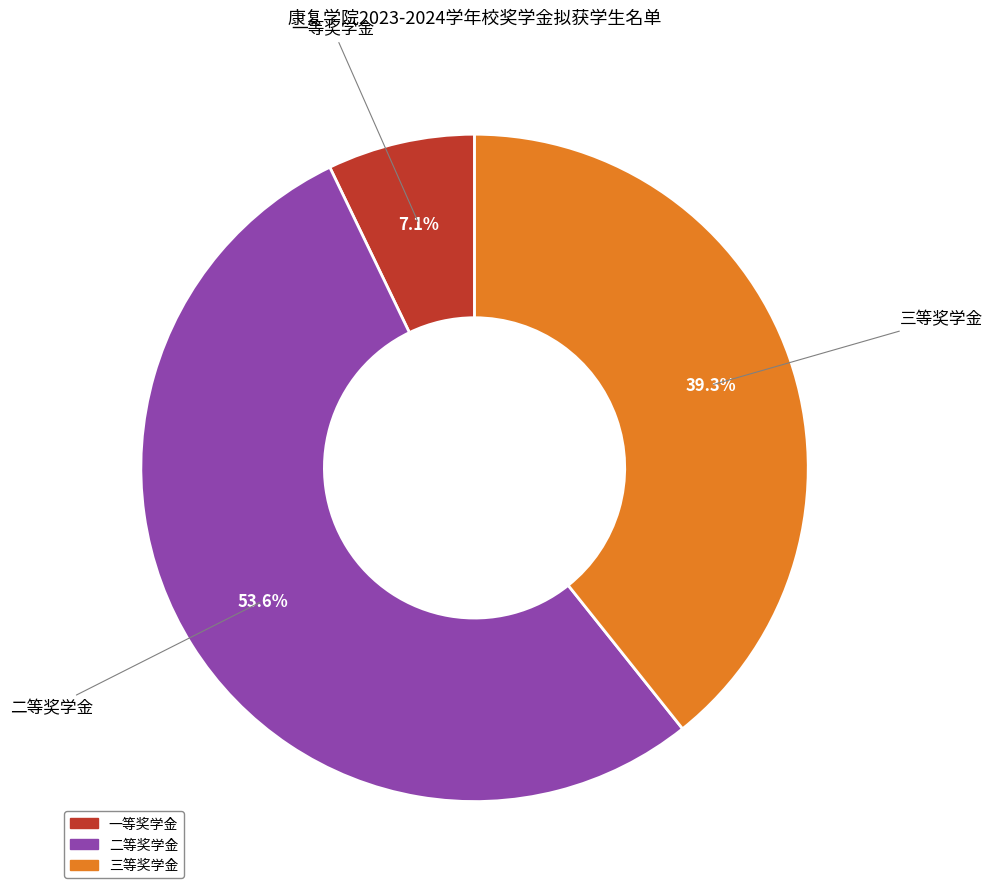

Combined, what portion of the pie is 一等奖学金 and 二等奖学金?

60.7%